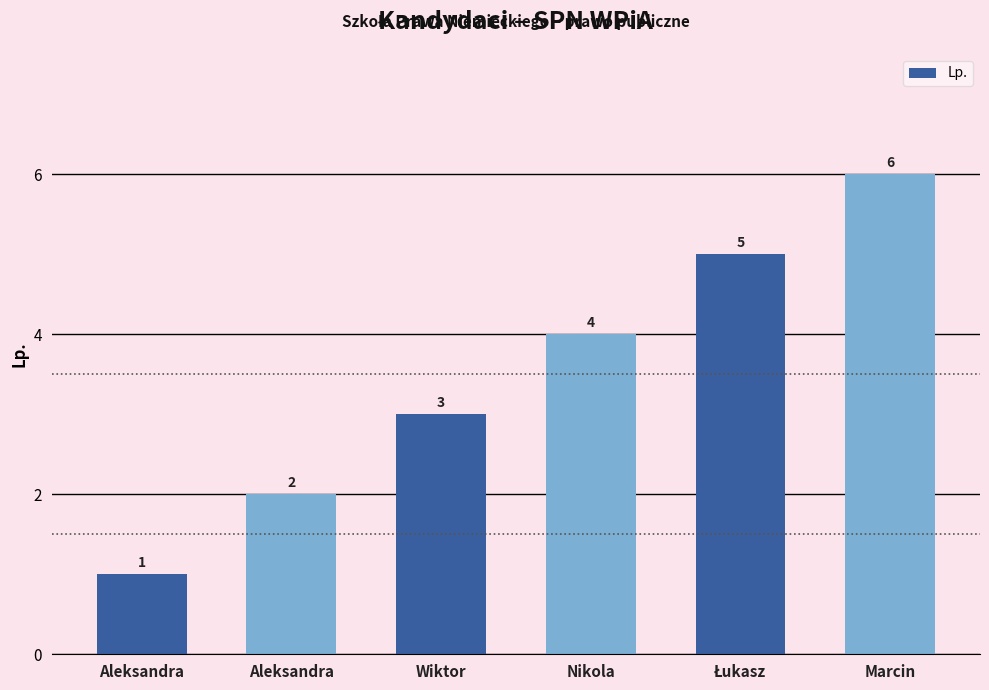

Count the values in the range 2 to 5.

4